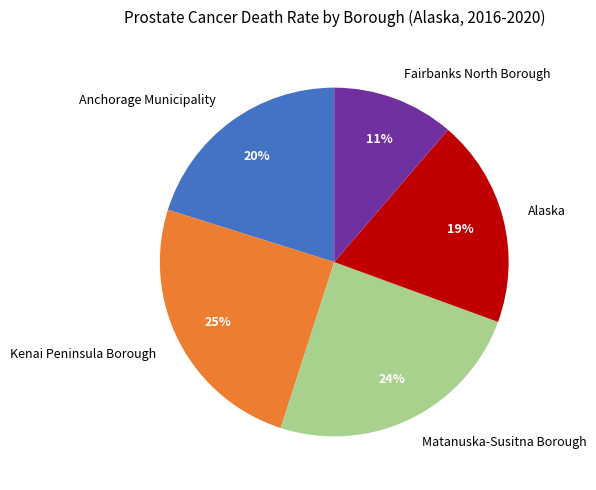

Which has a higher value, Alaska or Matanuska-Susitna Borough?

Matanuska-Susitna Borough